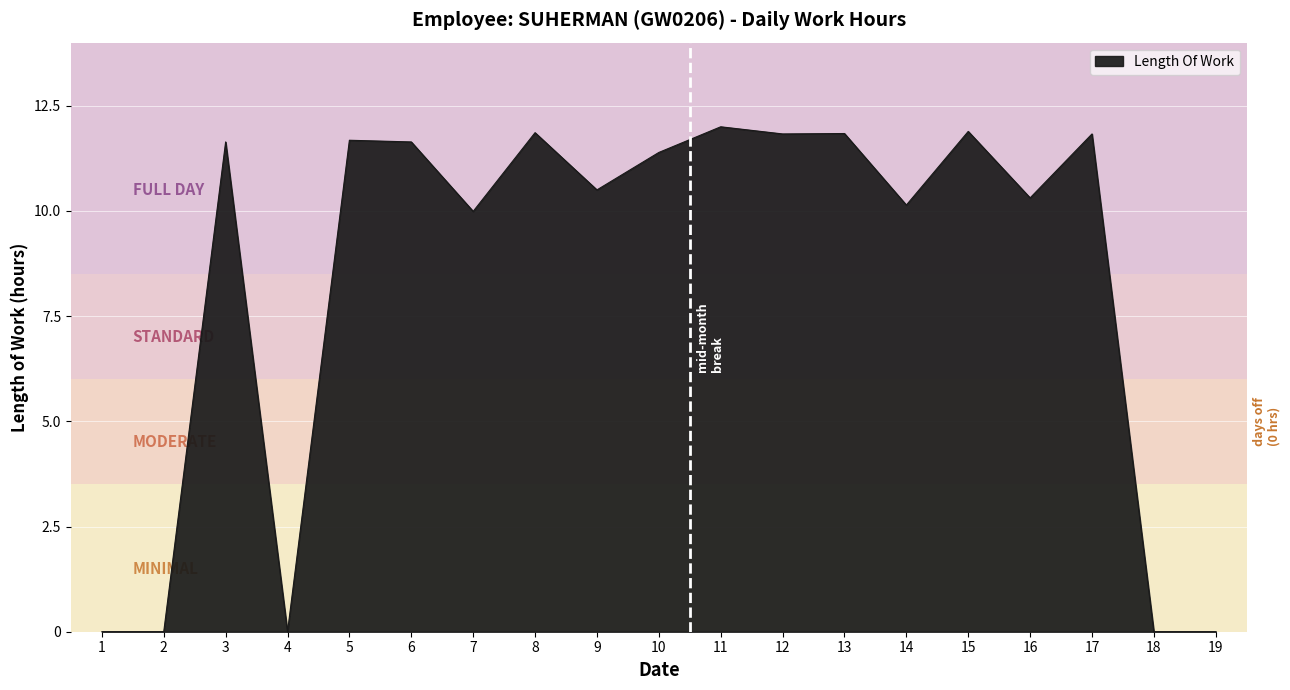

What is the change in value from 8 to 19?

-11.9